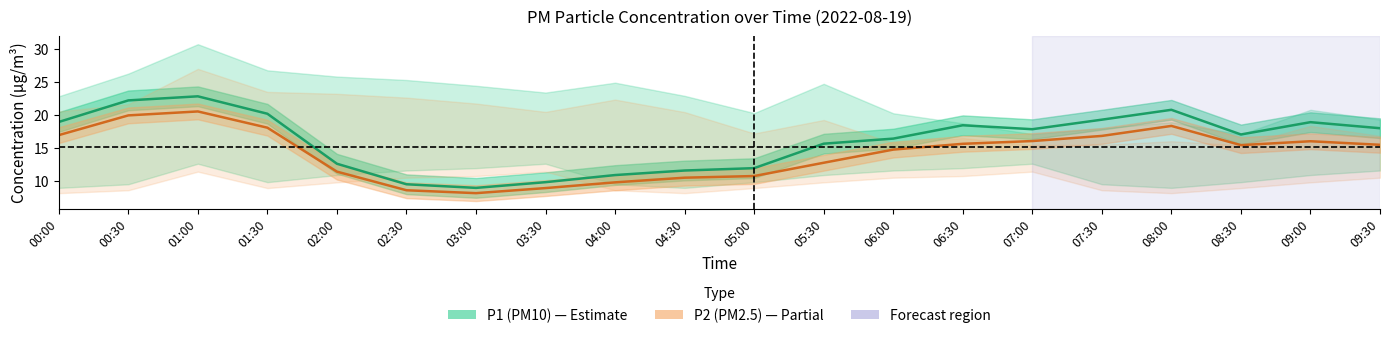

True or false: P1 (PM10) and P2 (PM2.5) intersect in this chart.

False